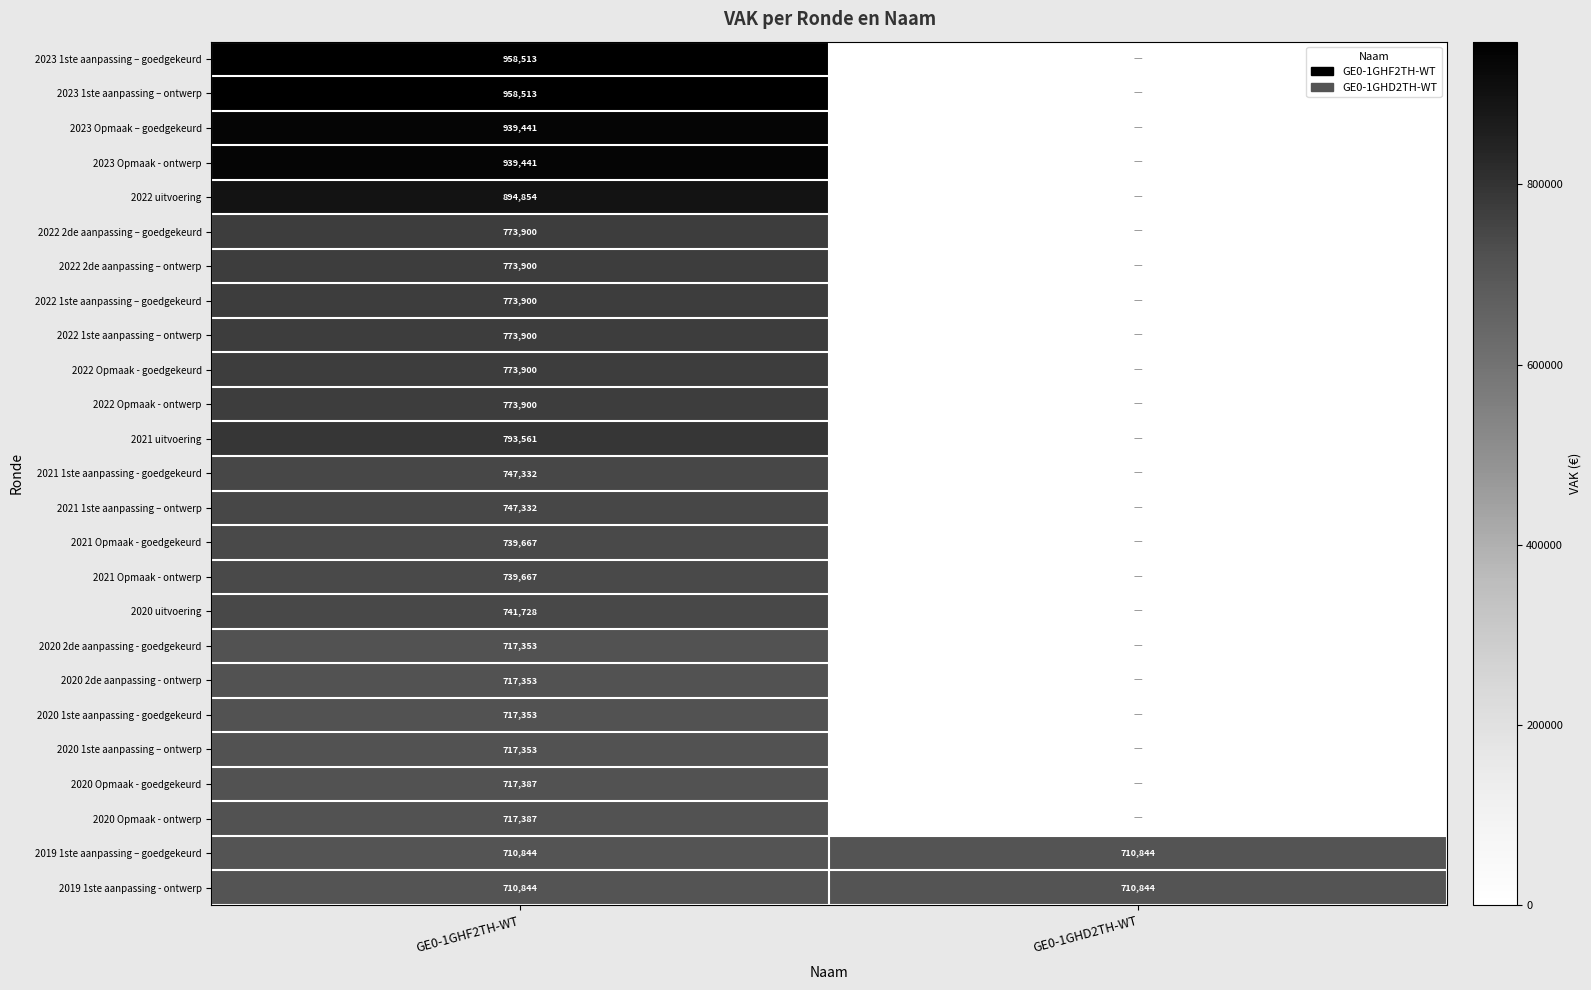

True or false: 2020 1ste aanpassing – ontwerp has a value of 717353 at GE0-1GHF2TH-WT.

True